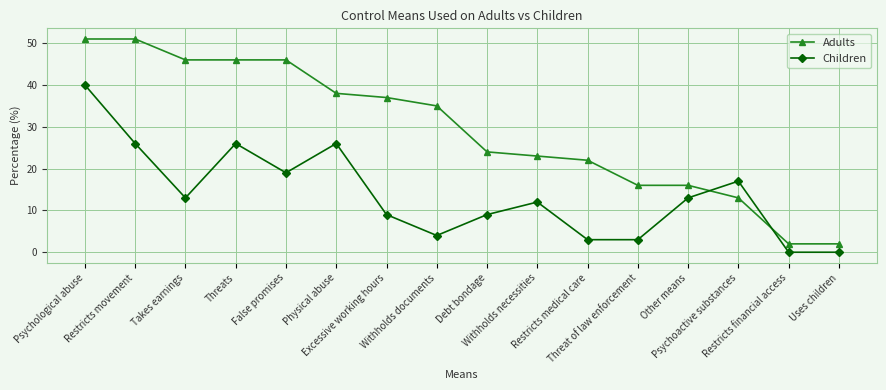

Reading right to left, extract all data points from this chart.

Adults: 2	2	13	16	16	22	23	24	35	37	38	46	46	46	51	51
Children: 0	0	17	13	3	3	12	9	4	9	26	19	26	13	26	40